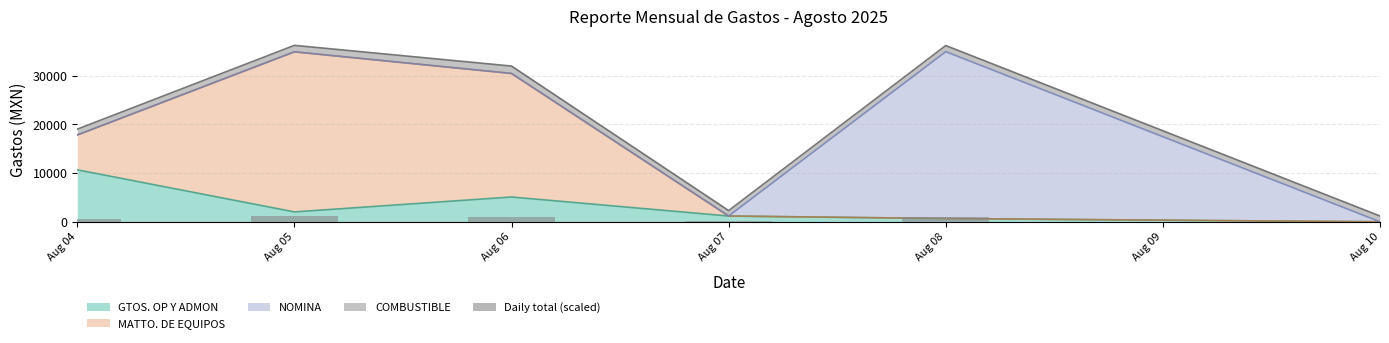

Is it true that the value at Aug 10 is 57.5?

False